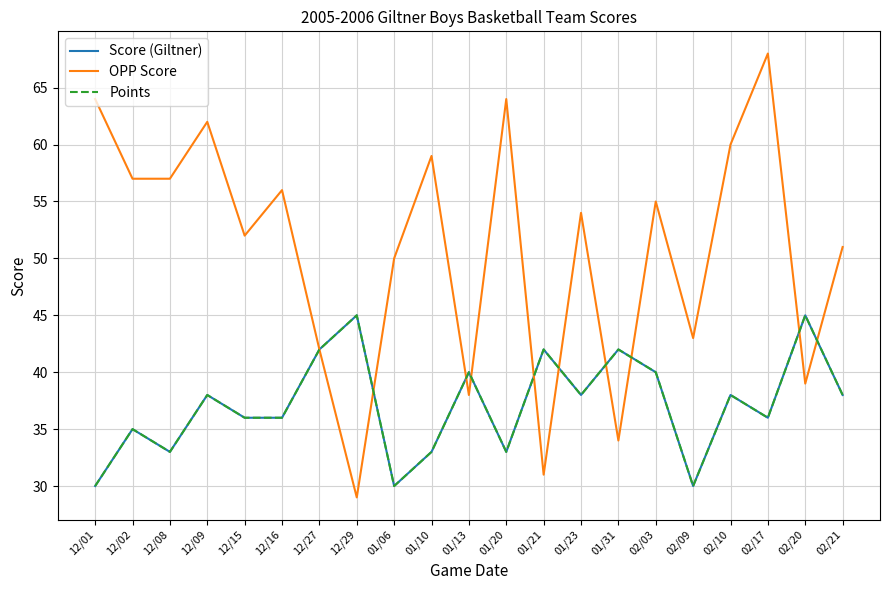

At which category is the sum across all series the highest?

02/17